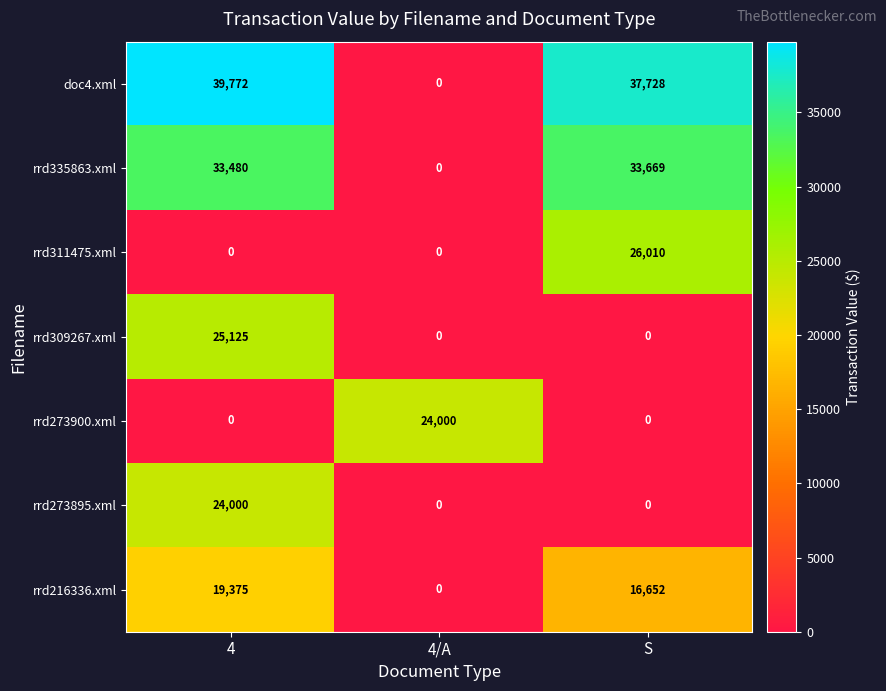

What is the greatest value displayed?

39772